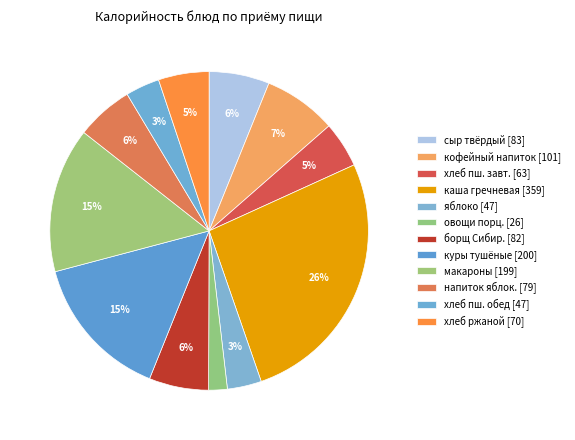

How many slices are in this pie chart?

12